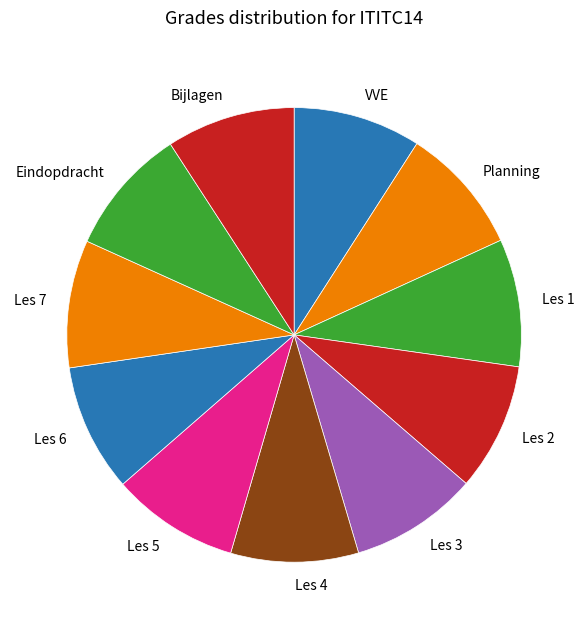

Does any single category account for the majority?

No